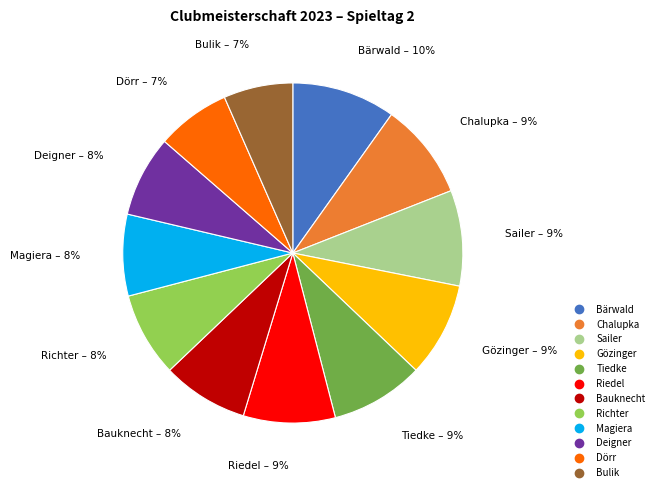

Count the number of slices in the pie.

12